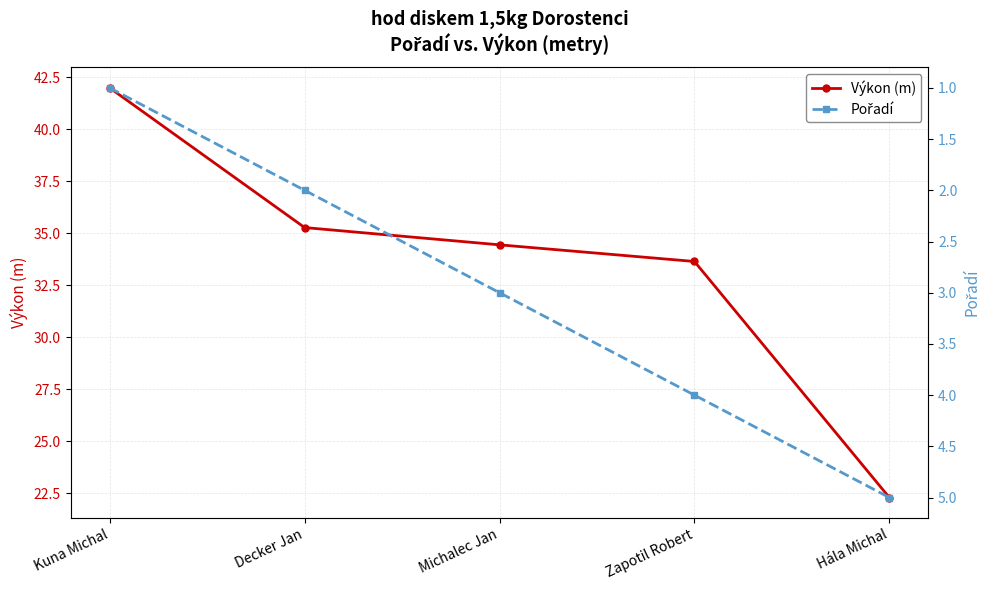

Rank the series by their average value, from highest to lowest.

Výkon (m), Pořadí